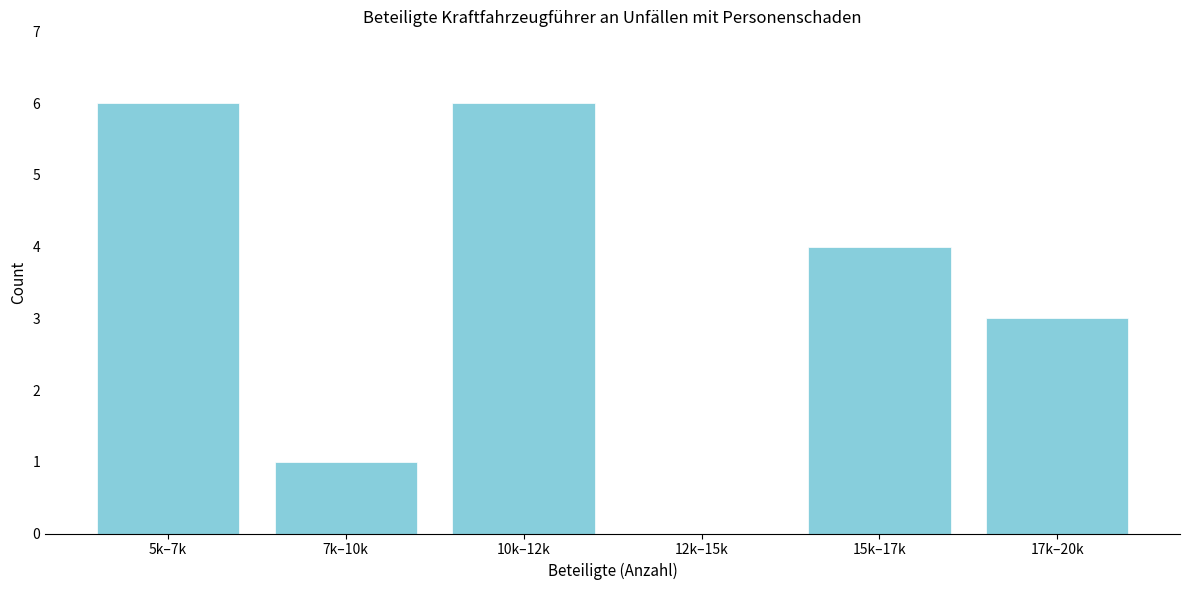

Reading left to right, what are all the values shown in this chart?

5k–7k=6	7k–10k=1	10k–12k=6	12k–15k=0	15k–17k=4	17k–20k=3